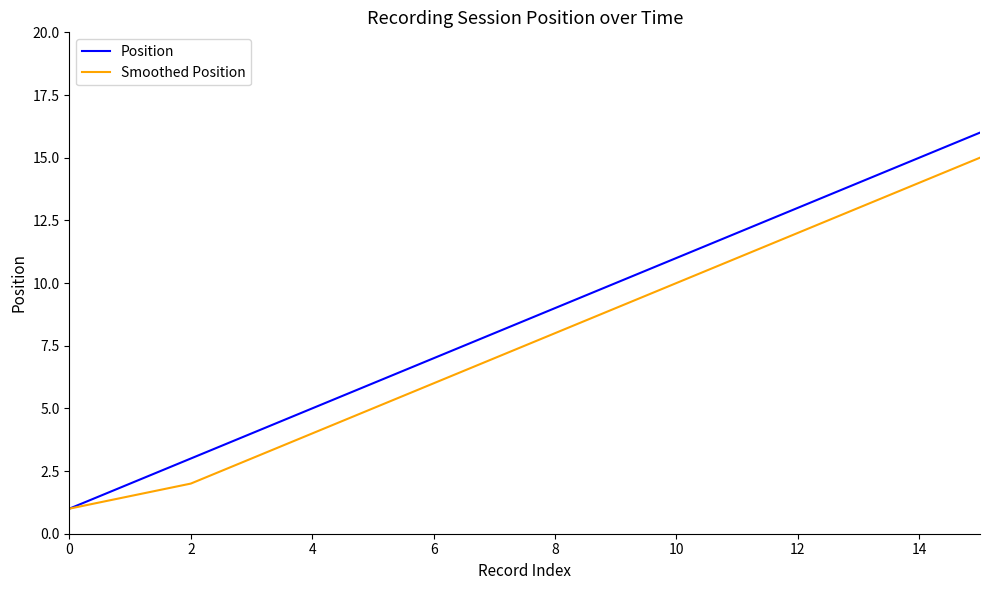

What is the difference between the maximum and minimum values in the Position series?

15.0